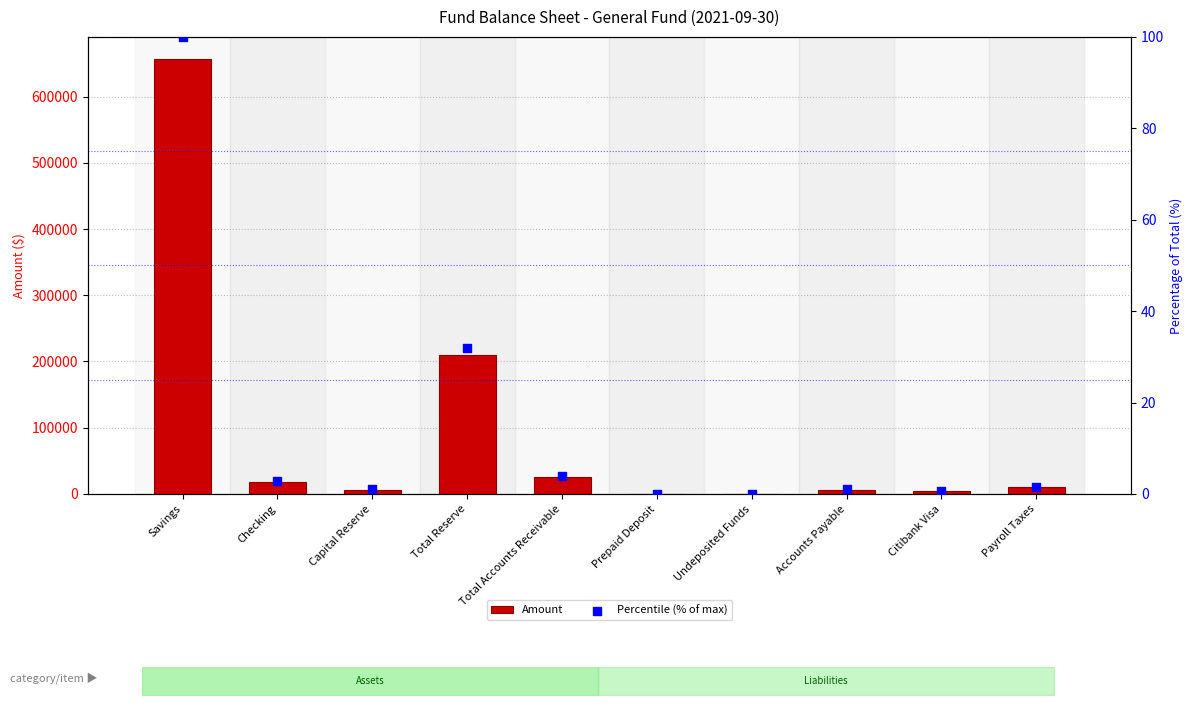

Which series reaches the minimum Y coordinate?

Amount